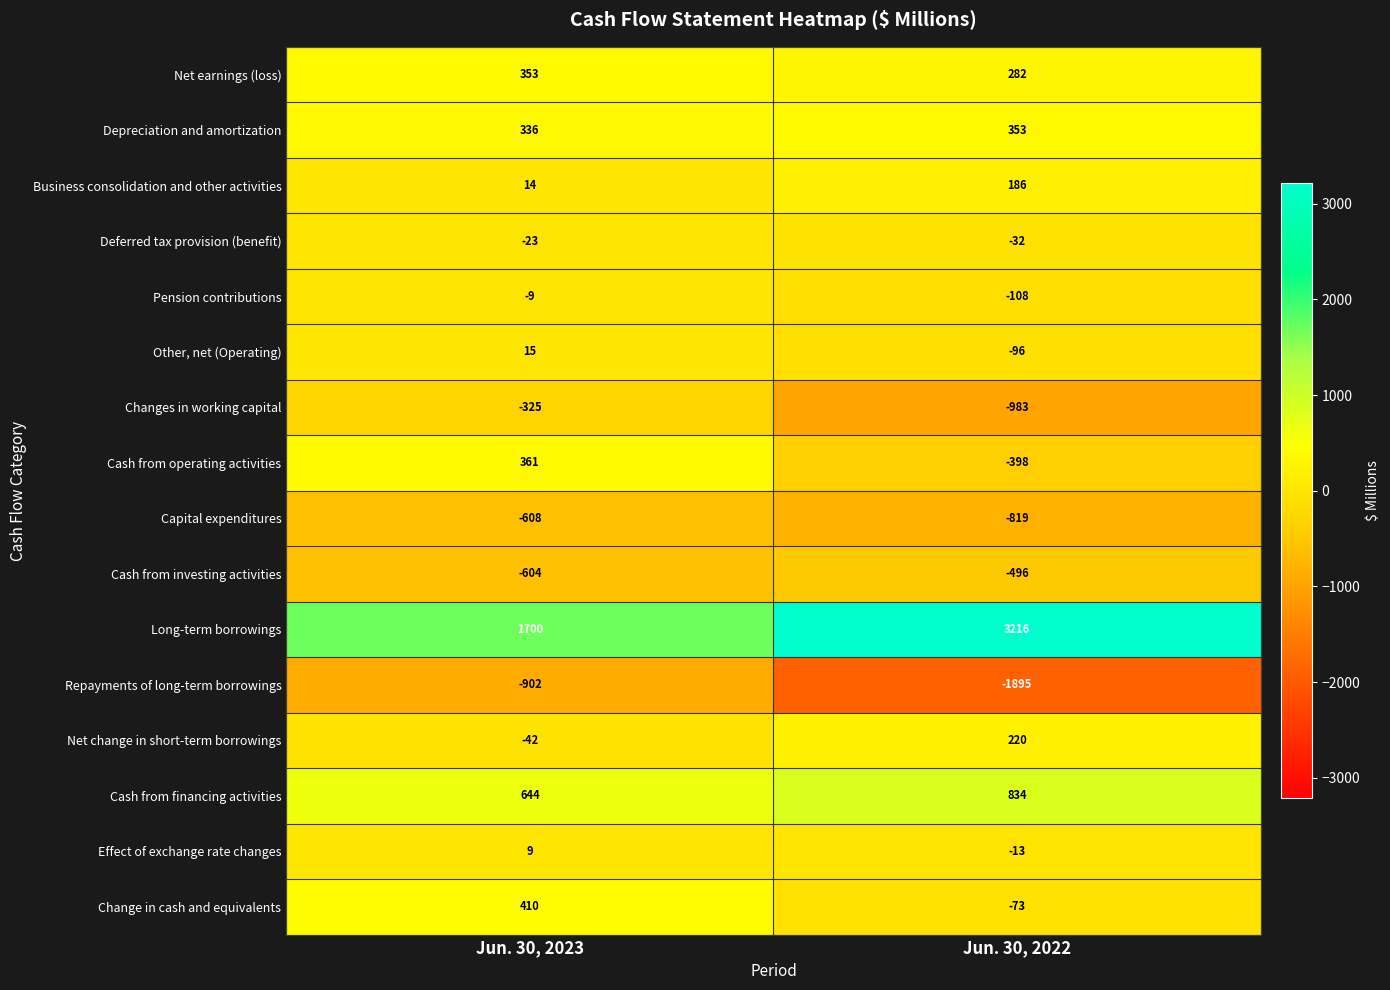

What is the difference between the highest and lowest values at Jun. 30, 2022?

5111